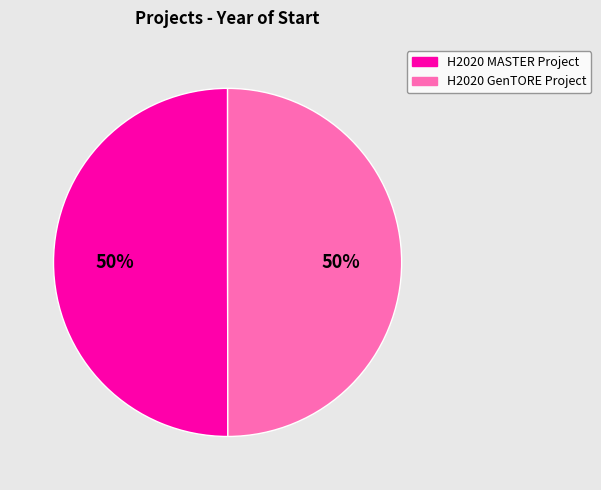

To the nearest percent, what portion does H2020 MASTER Project represent?

50%